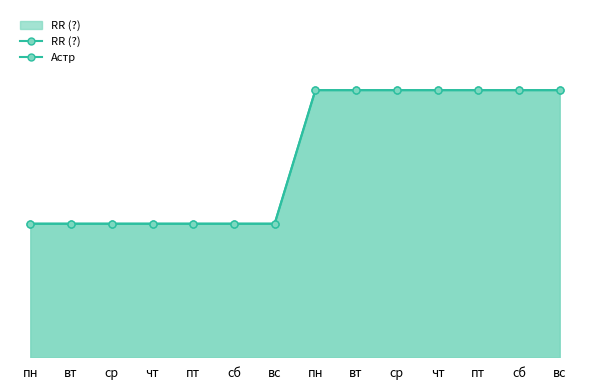

True or false: RR (?) and Астр cross at least once.

False